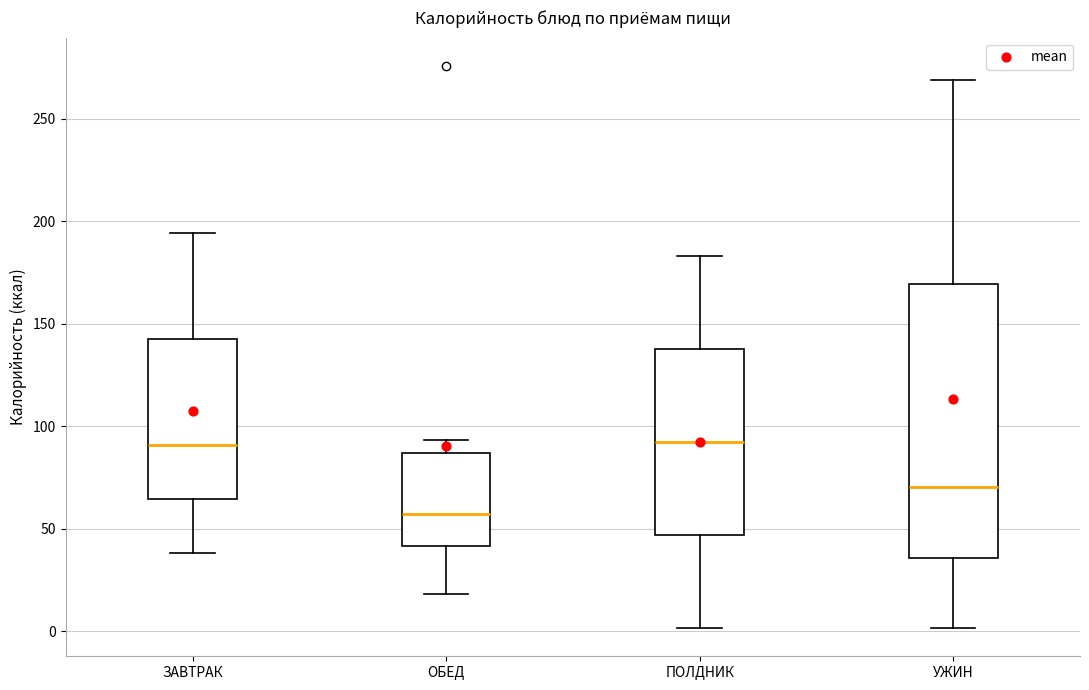

Reading left to right, read every box against the y-axis: the position of its median line, the range the box covers, and the ends of its whiskers. The values are not printed on the chart, so give them approximately, as read against the axis.

ЗАВТРАК: median 90, box 65 to 140, whiskers 40 to 195
ОБЕД: median 55, box 40 to 85, whiskers 20 to 95
ПОЛДНИК: median 90, box 45 to 140, whiskers 0 to 185
УЖИН: median 70, box 35 to 170, whiskers 0 to 270